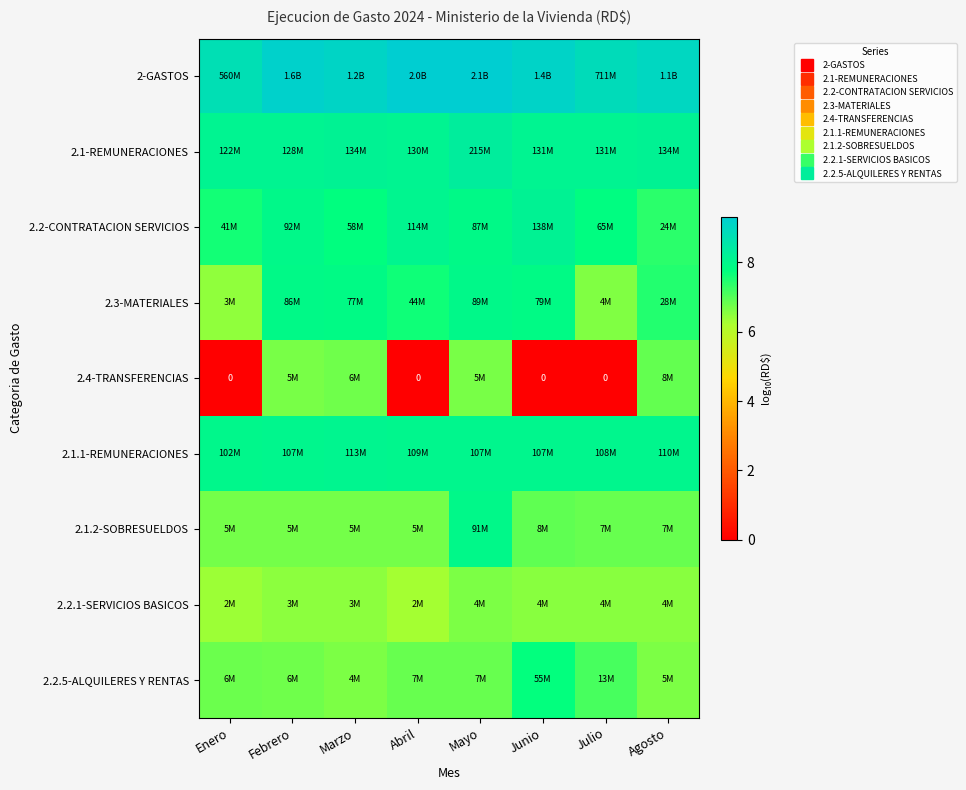

Is it true that 2.1-REMUNERACIONES equals 8.1 at Febrero?

True